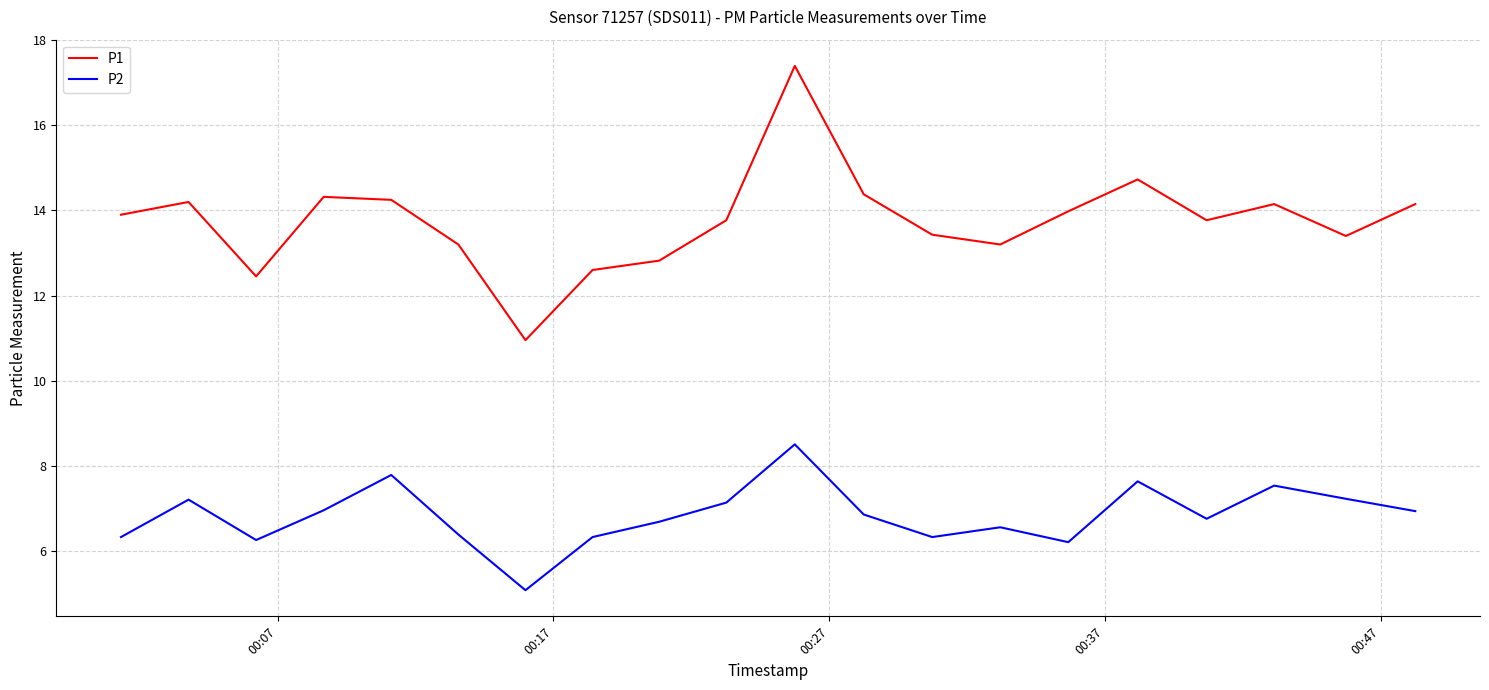

Rank the series by their maximum value, from highest to lowest.

P1, P2